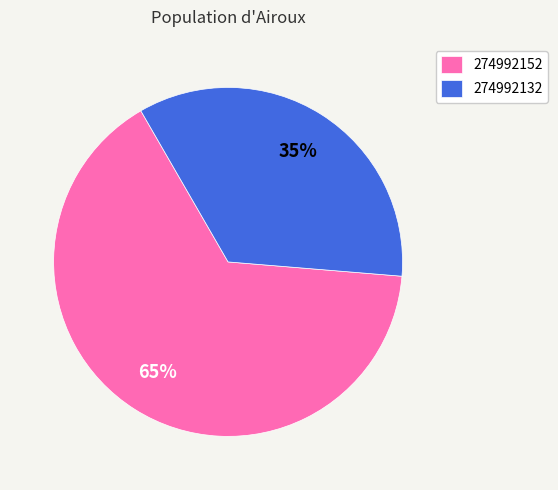

To the nearest percent, what is the combined percentage of 274992132 and 274992152?

100%